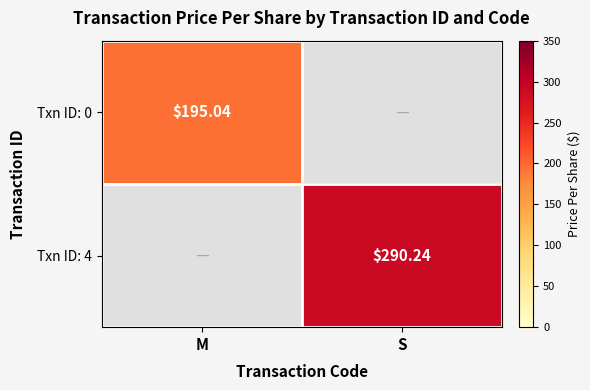

Is the value of Txn ID: 4 at S greater than the value of Txn ID: 0 at M?

Yes